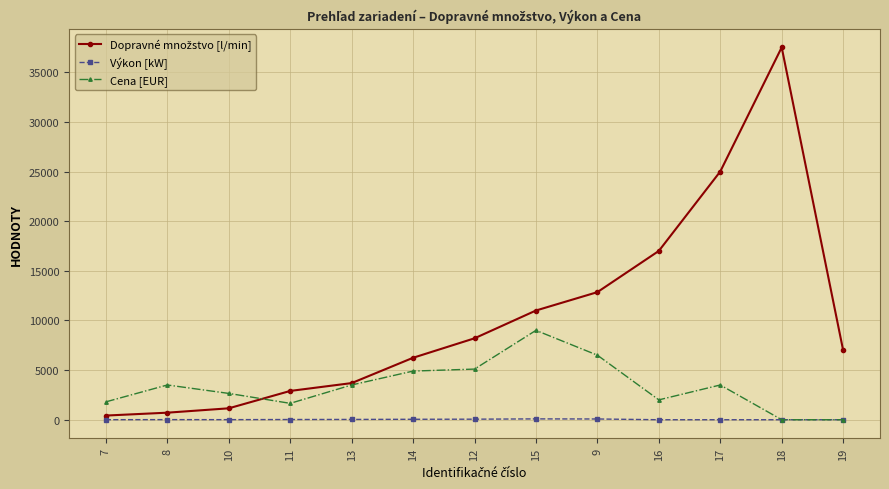

True or false: Výkon [kW] has more than 1 points higher than both neighbors.

True